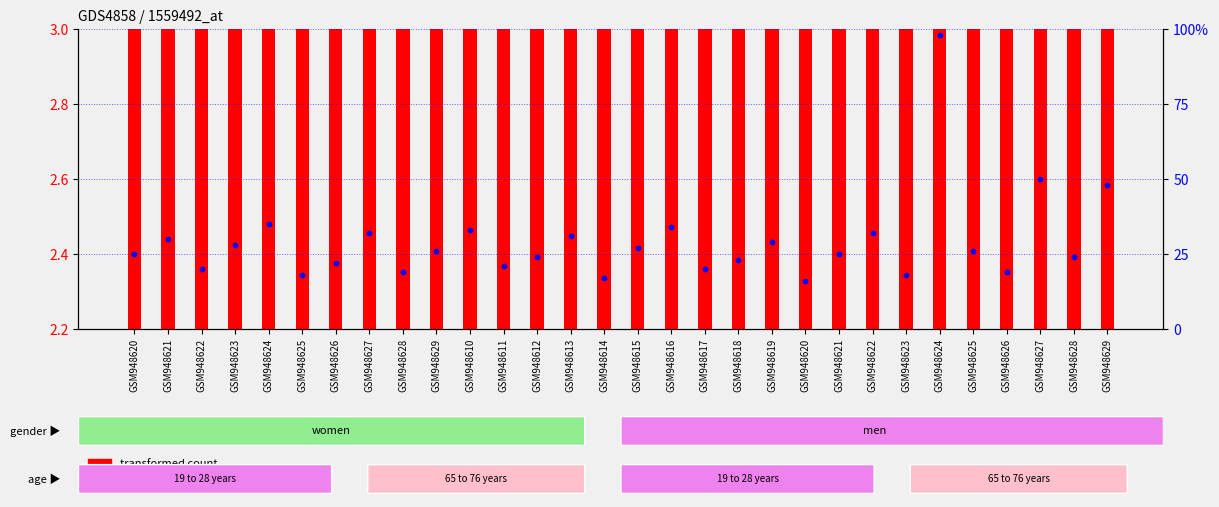

Which series reaches the maximum Y coordinate?

percentile rank within the sample